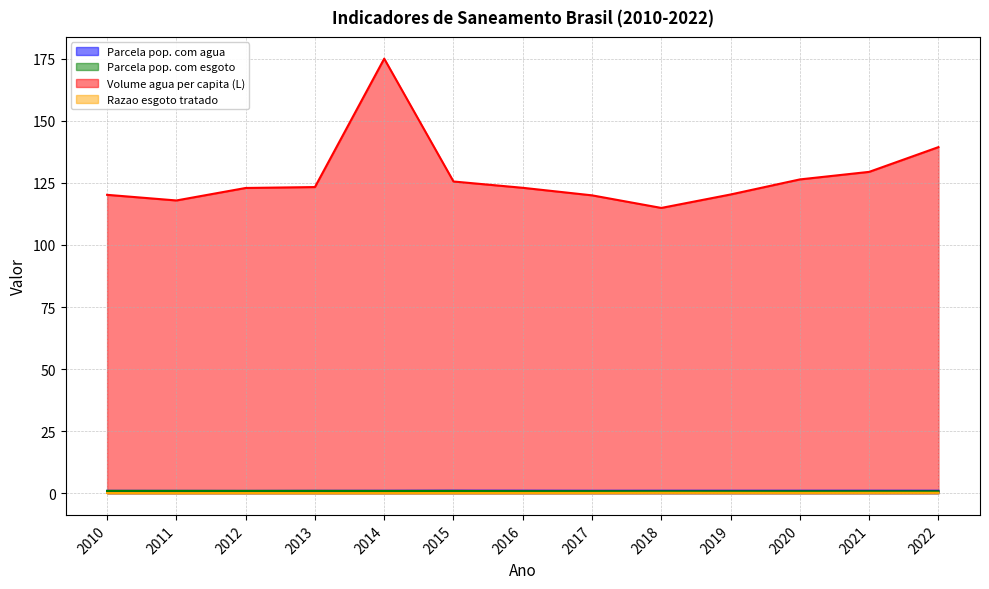

Rank the categories by Parcela pop. com agua value from lowest to highest.

2012, 2011, 2010, 2013, 2014, 2017, 2022, 2018, 2019, 2020, 2021, 2016, 2015